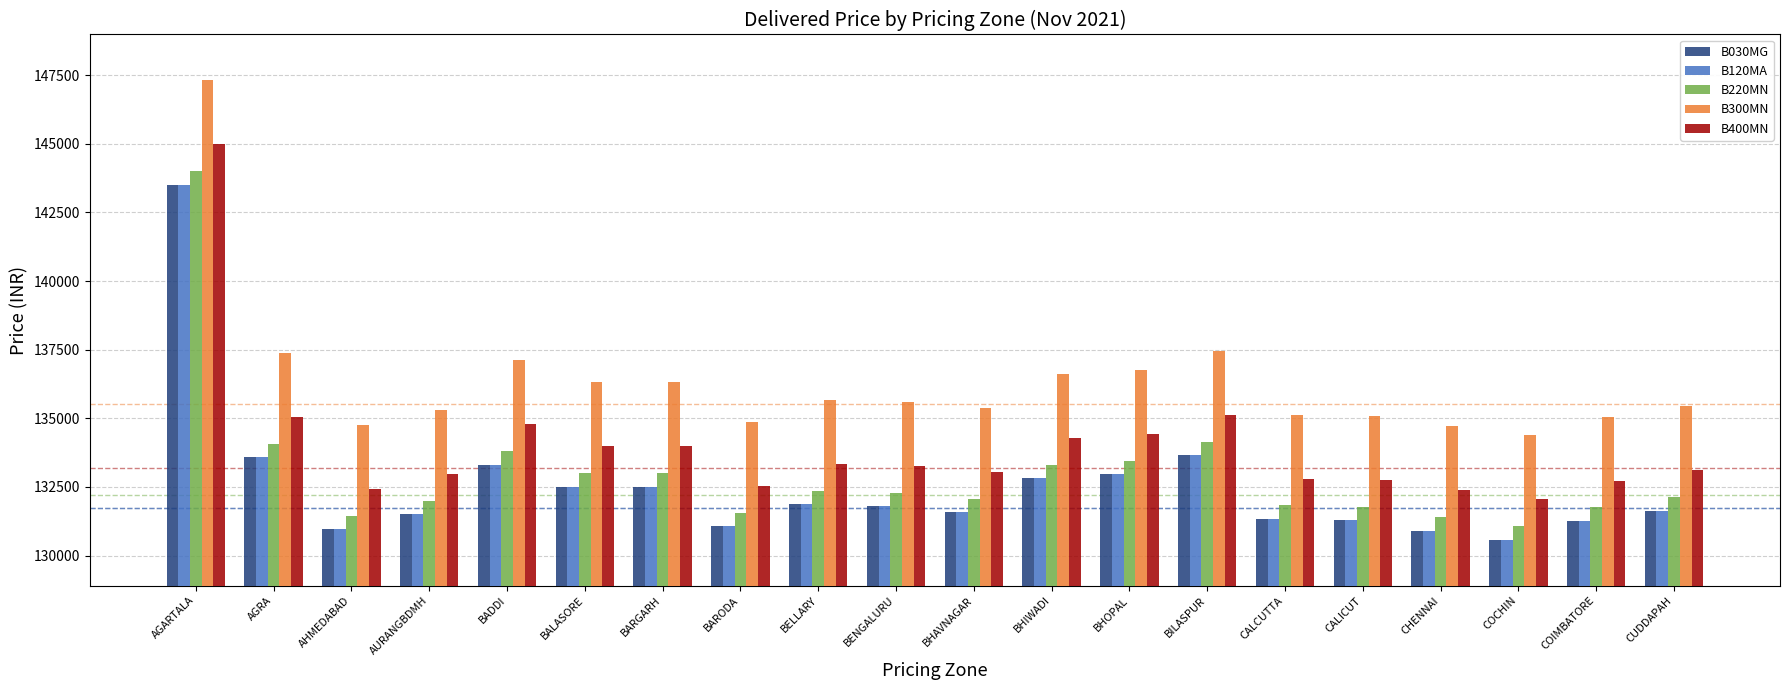

What are all the series names shown in the legend?

B030MG, B120MA, B220MN, B300MN, B400MN